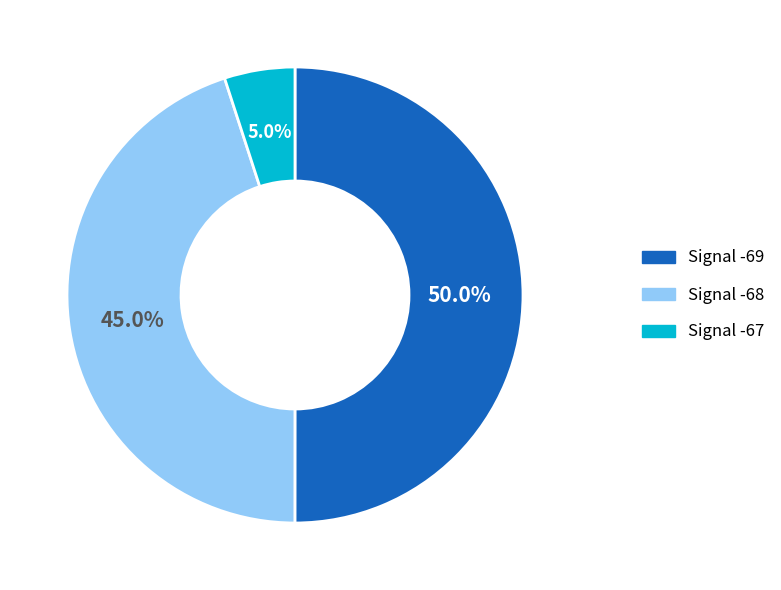

Which slice is the largest?

Signal -69